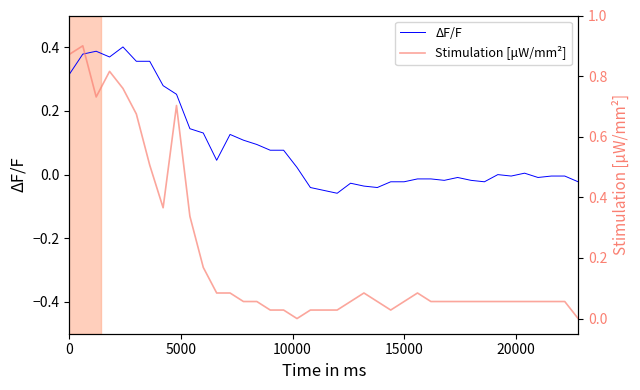

What are all the series names shown in the legend?

ΔF/F, Stimulation [μW/mm²]